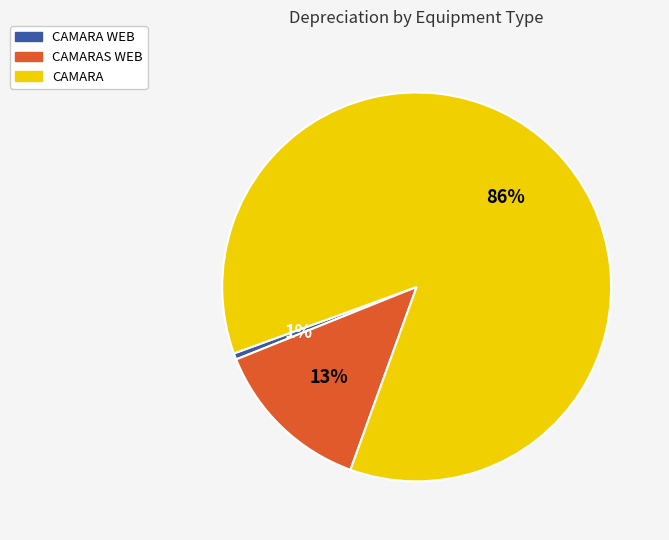

To the nearest percent, what is the difference between the CAMARAS WEB and CAMARA slice percentages?

73%